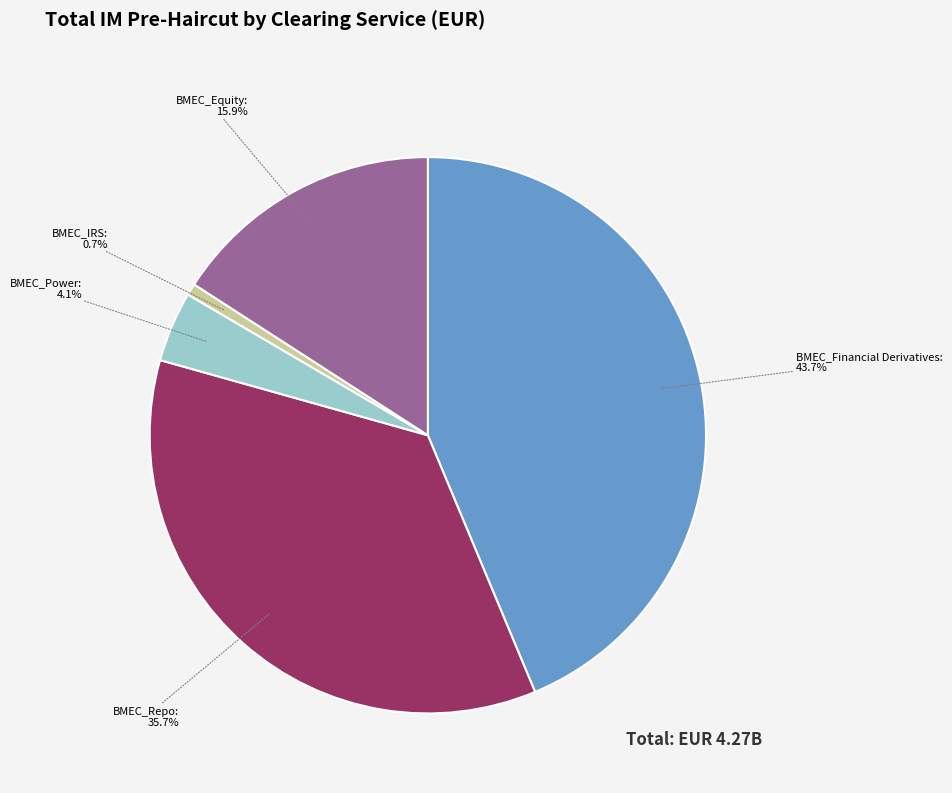

Rank the categories by value from highest to lowest.

BMEC_Financial Derivatives, BMEC_Repo, BMEC_Equity, BMEC_Power, BMEC_IRS